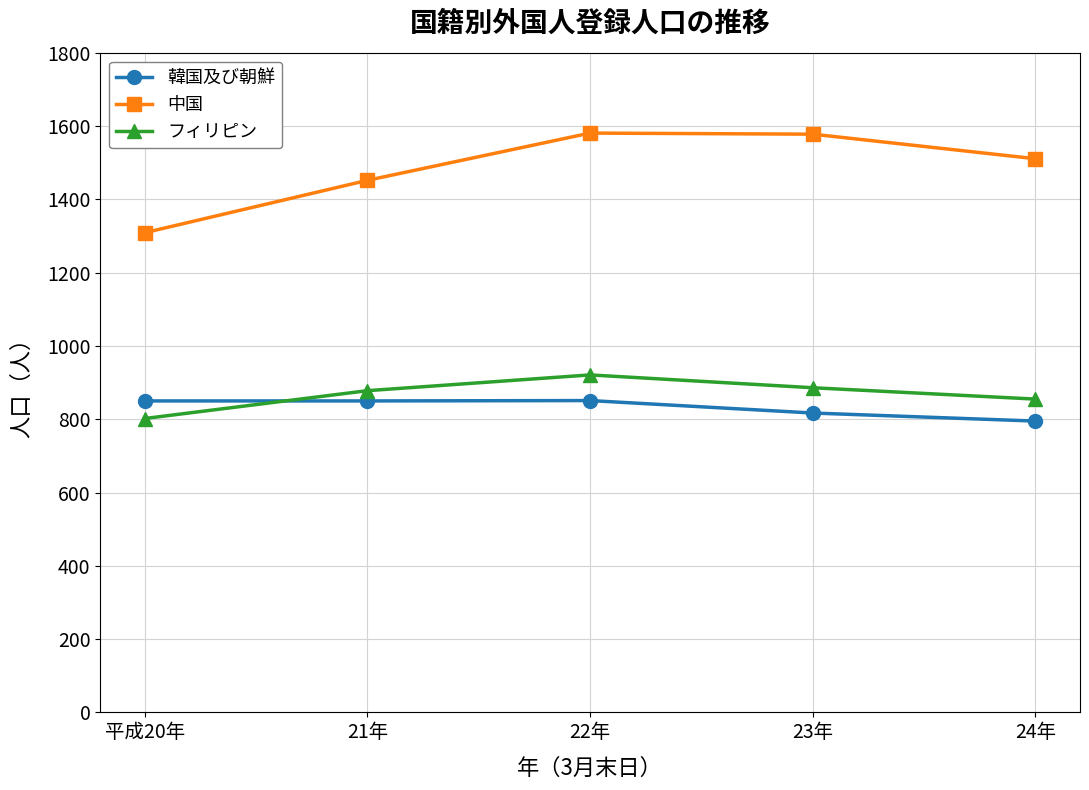

What is the difference between the maximum and minimum values in the フィリピン series?

119